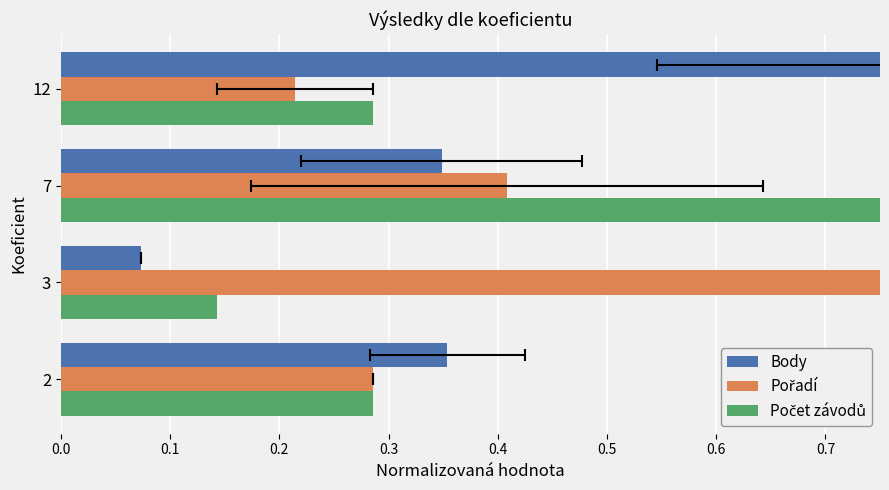

What is the minimum value for Pořadí?

0.2